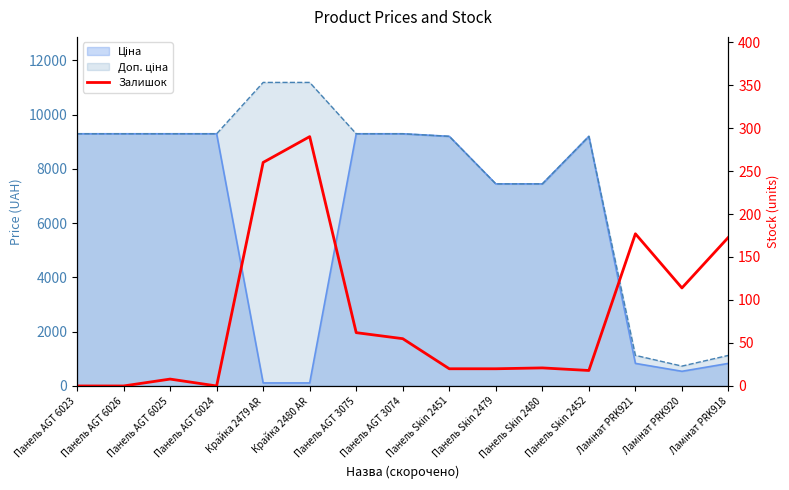

Reading right to left, transcribe all the data shown in this chart.

173	114	177	18	21	20	20	55	62	290	260	0	8	0	0